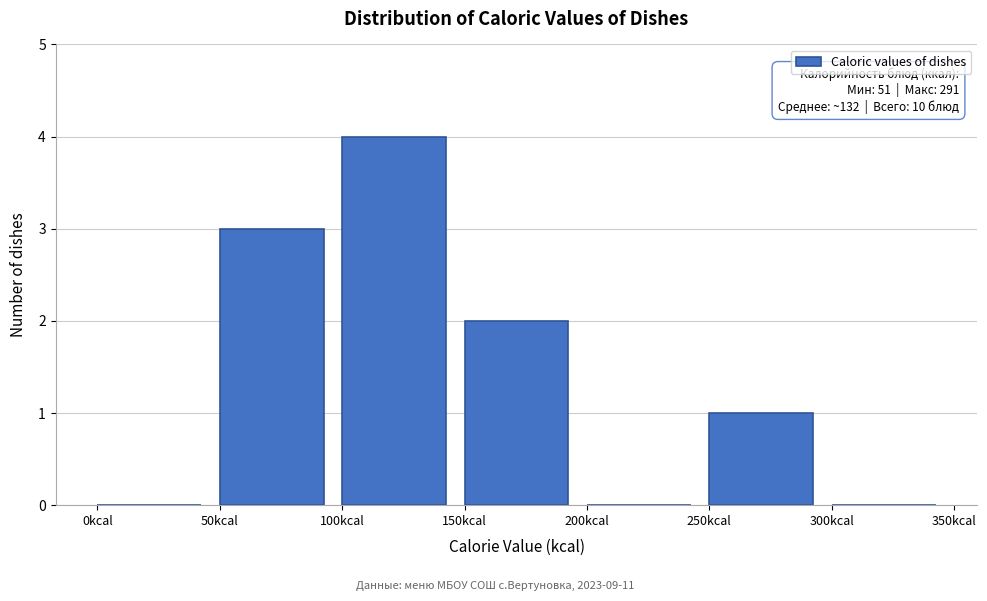

Which range on the x-axis has the tallest bar?

100 to 150